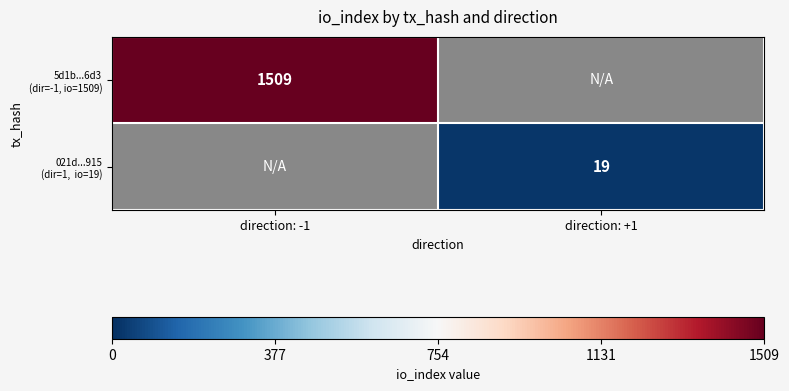

Rank the categories by 5d1b...6d3 (dir=-1, io=1509) value from highest to lowest.

direction: -1, direction: +1